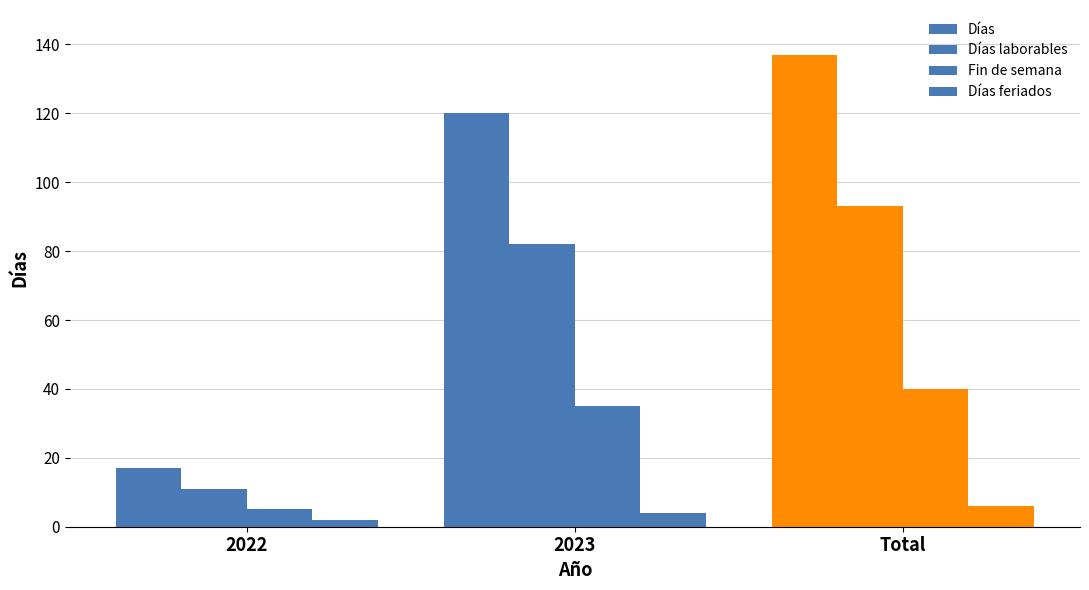

Reading left to right, list all the values displayed in this chart.

Días: 17	120	137
Días laborables: 11	82	93
Fin de semana: 5	35	40
Días feriados: 2	4	6